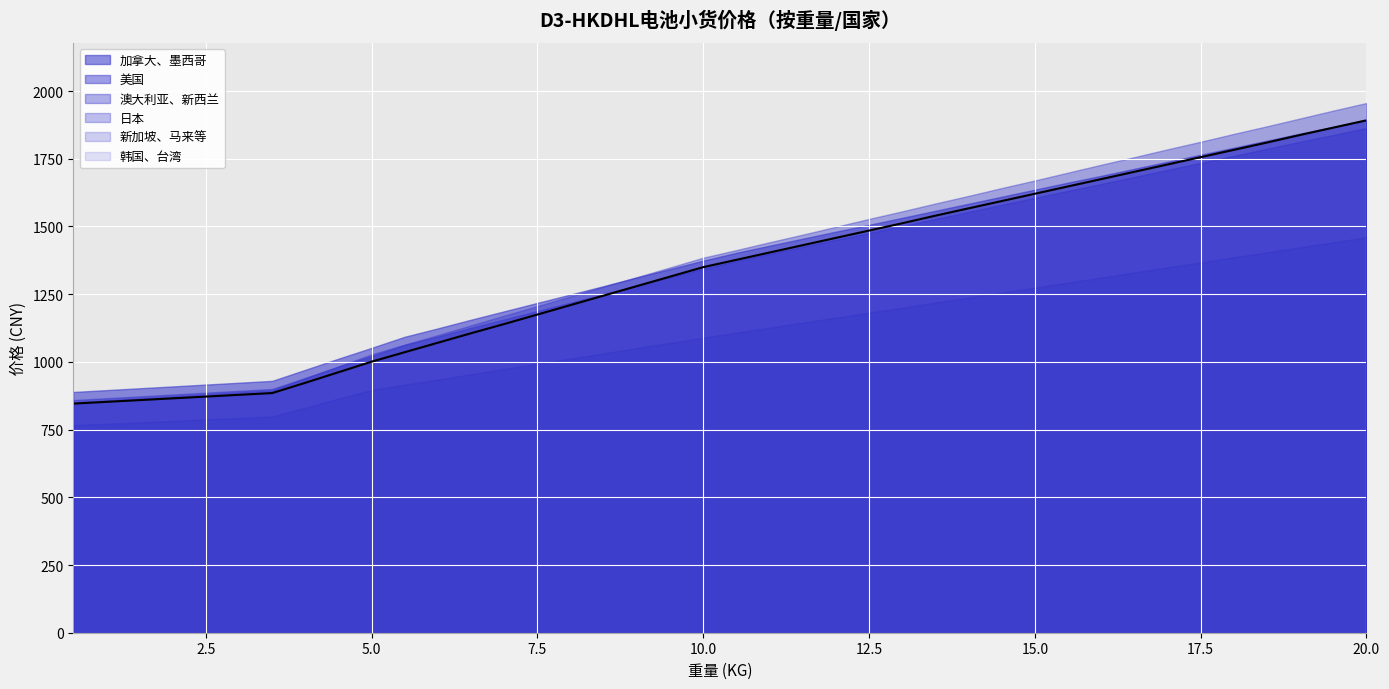

At which label is 澳大利亚、新西兰 closest to 1403?

10.5